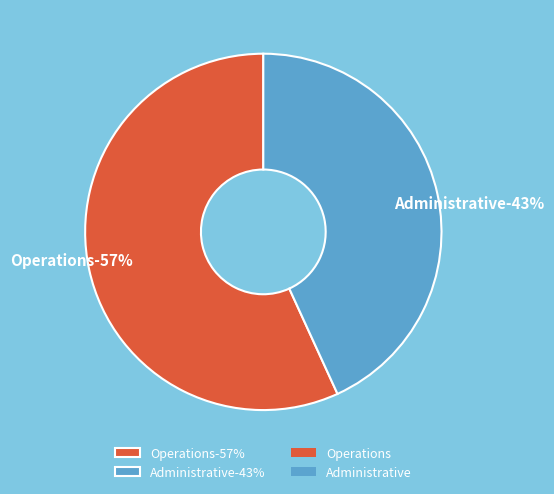

To the nearest percent, what percentage of the pie is Administrative?

43%